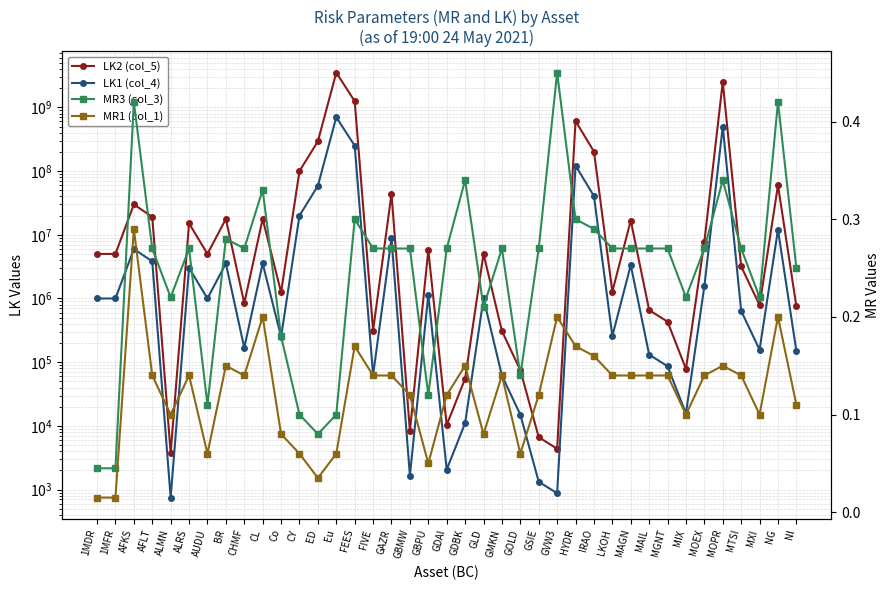

What are all the series names shown in the legend?

LK2 (col_5), LK1 (col_4), MR3 (col_3), MR1 (col_1)